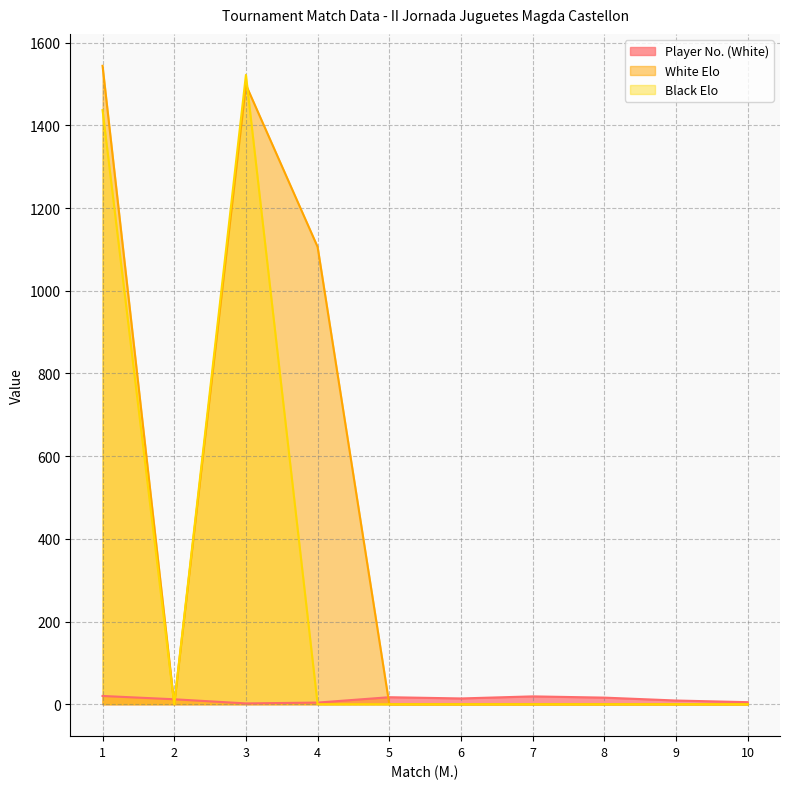

How many intersections are there between Player No. (White) and White Elo?

3